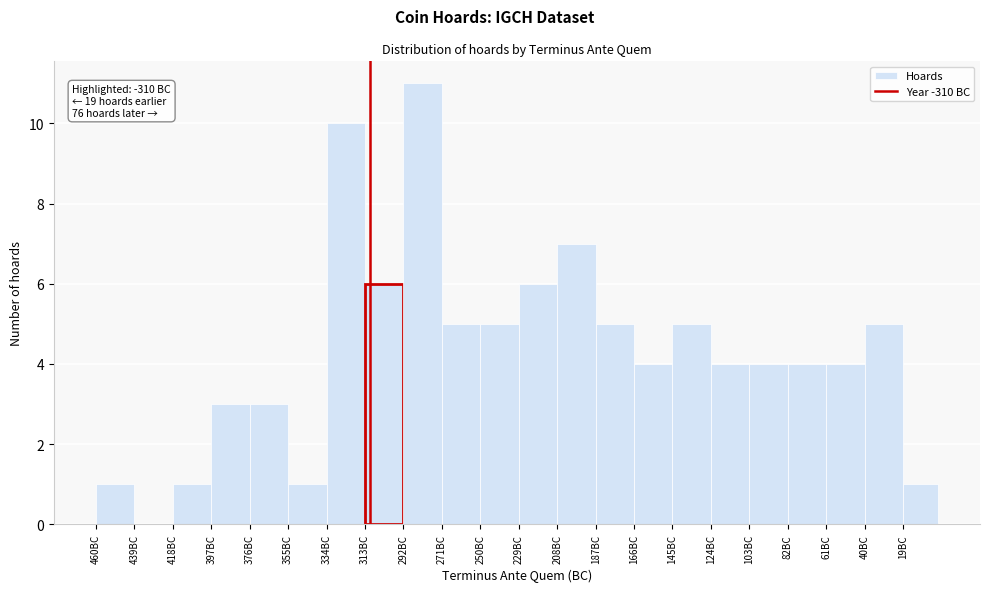

Reading left to right, list all the values displayed in this chart.

460BC=1	439BC=0	418BC=1	397BC=3	376BC=3	355BC=1	334BC=10	313BC=6	292BC=11	271BC=5	250BC=5	229BC=6	208BC=7	187BC=5	166BC=4	145BC=5	124BC=4	103BC=4	82BC=4	61BC=4	40BC=5	19BC=1